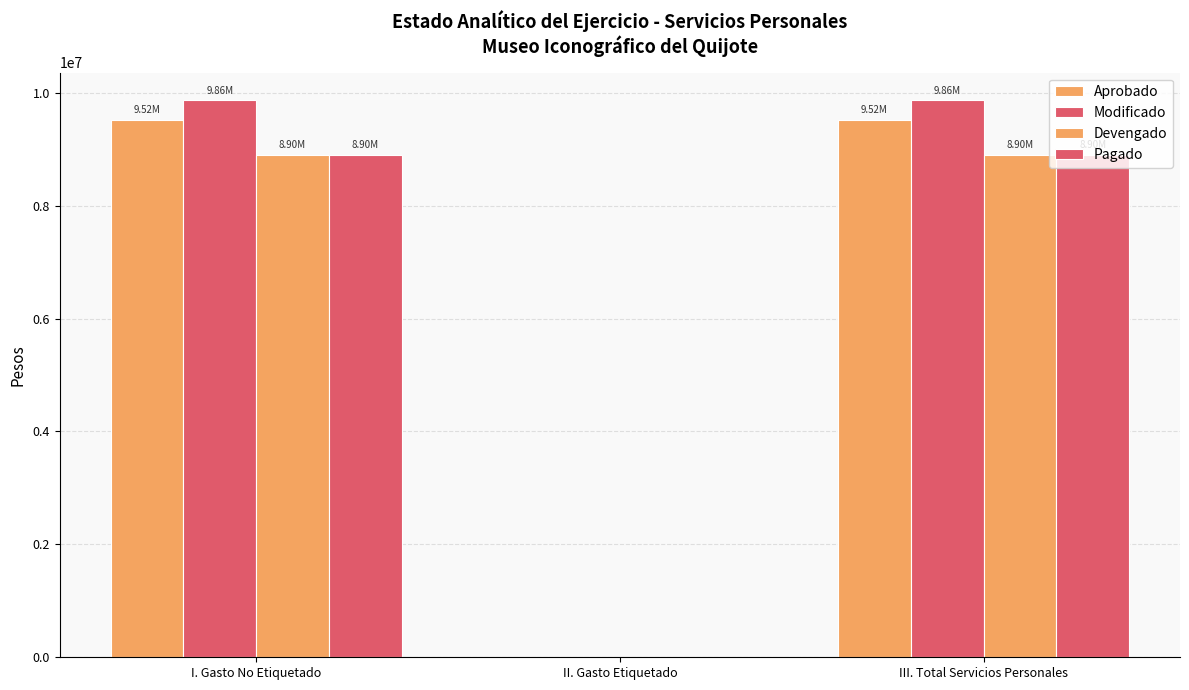

Read the Pagado value at III. Total Servicios Personales.

8896855.4